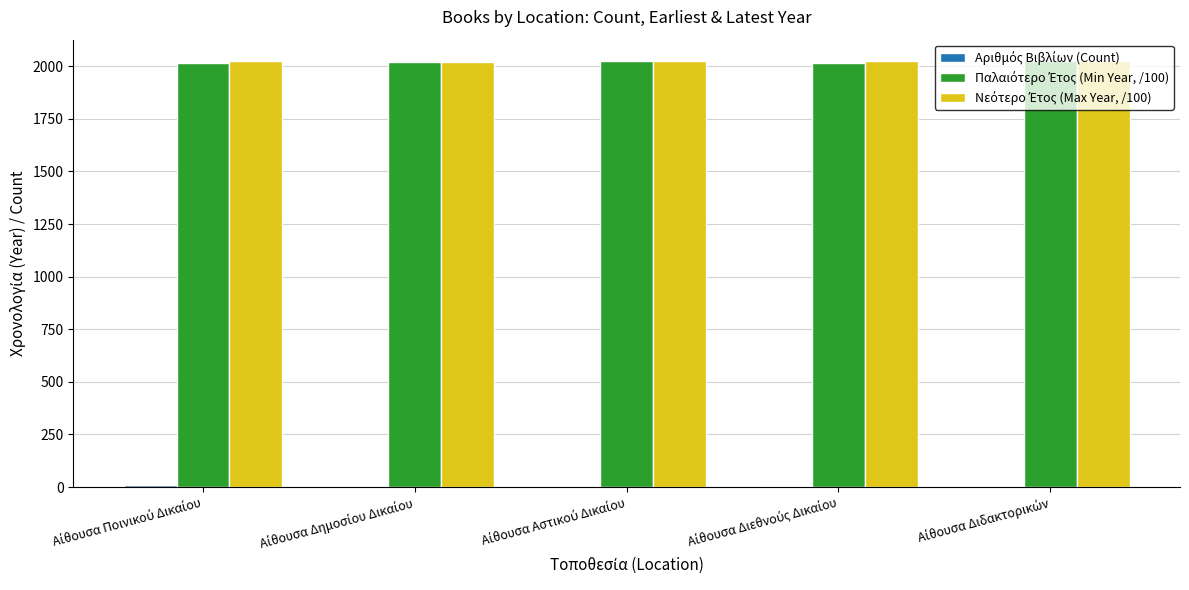

What is the greatest value displayed?

2025